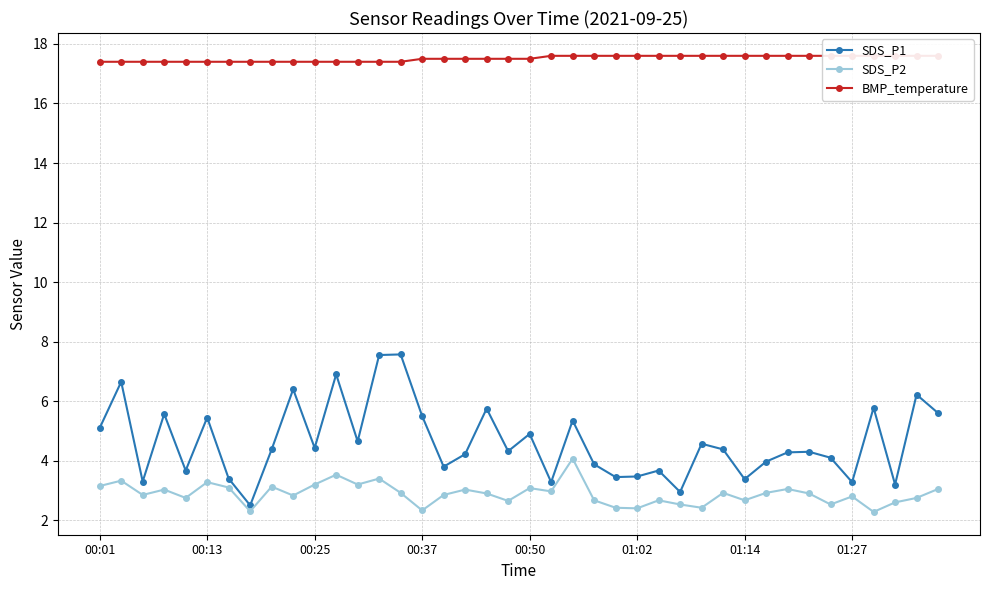

What is the lowest value of the SDS_P2 series?

2.3